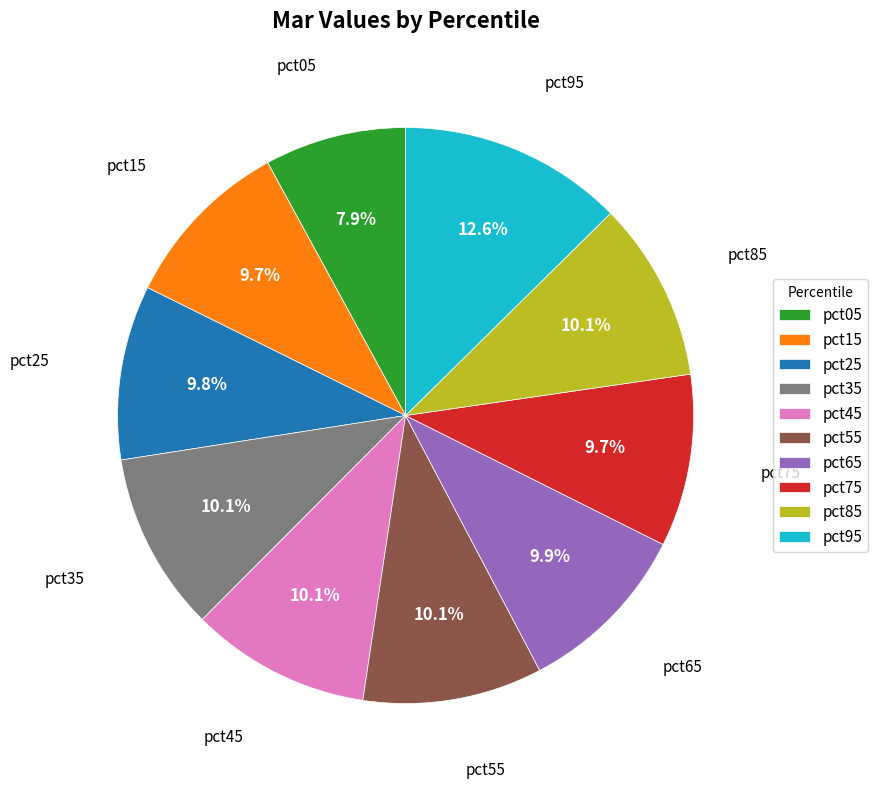

How many segments does this pie chart have?

10